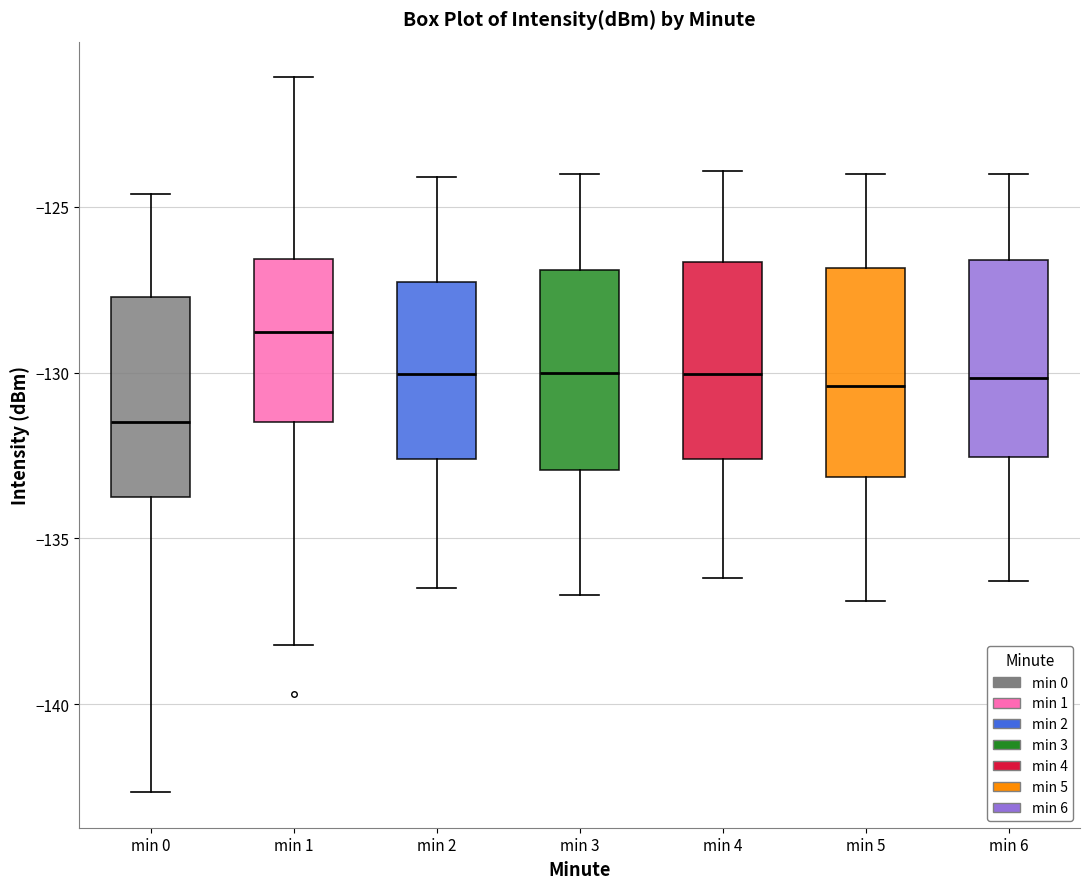

Which box's median line is the lowest?

min 0